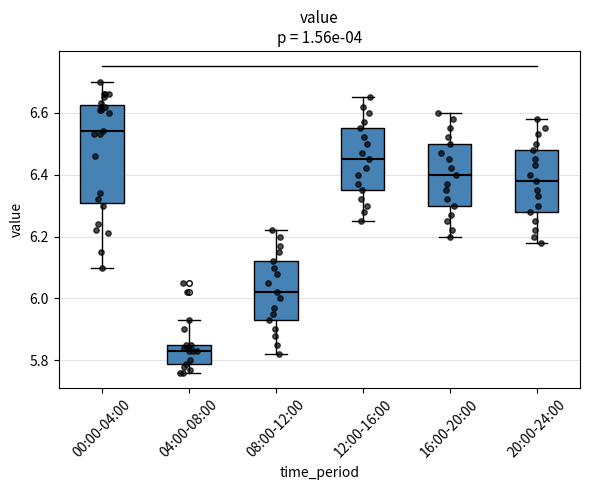

Which box has the lowest median line?

04:00-08:00